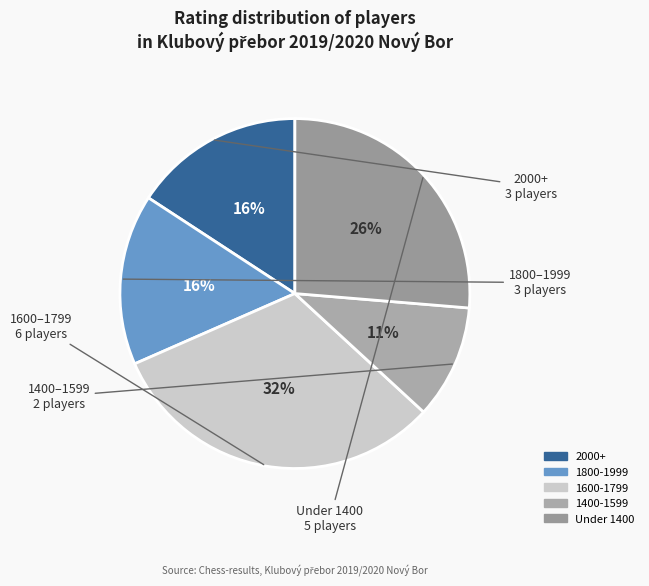

How many segments does this pie chart have?

5